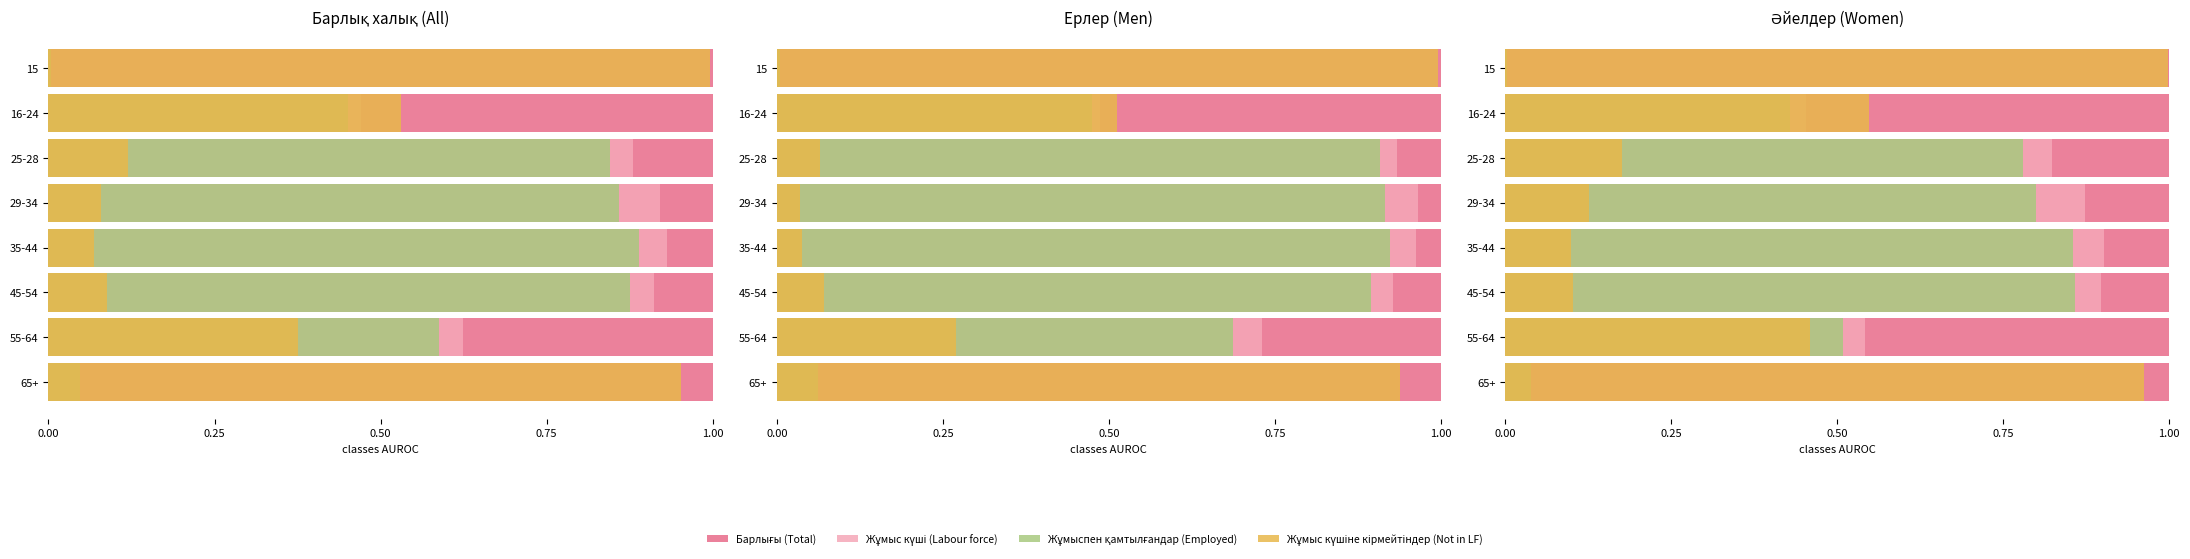

Are the bars horizontal?

Yes